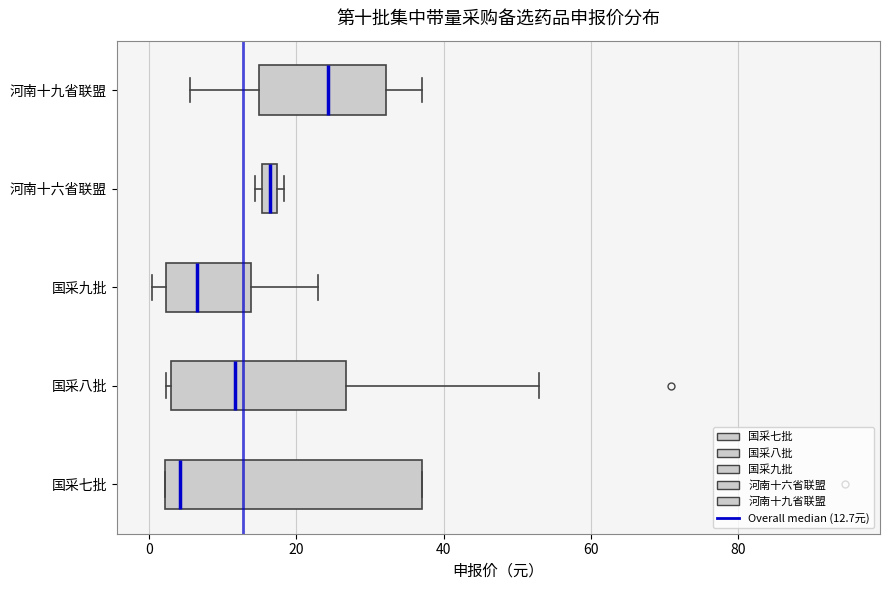

Which box has the furthest to the left median line?

国采七批